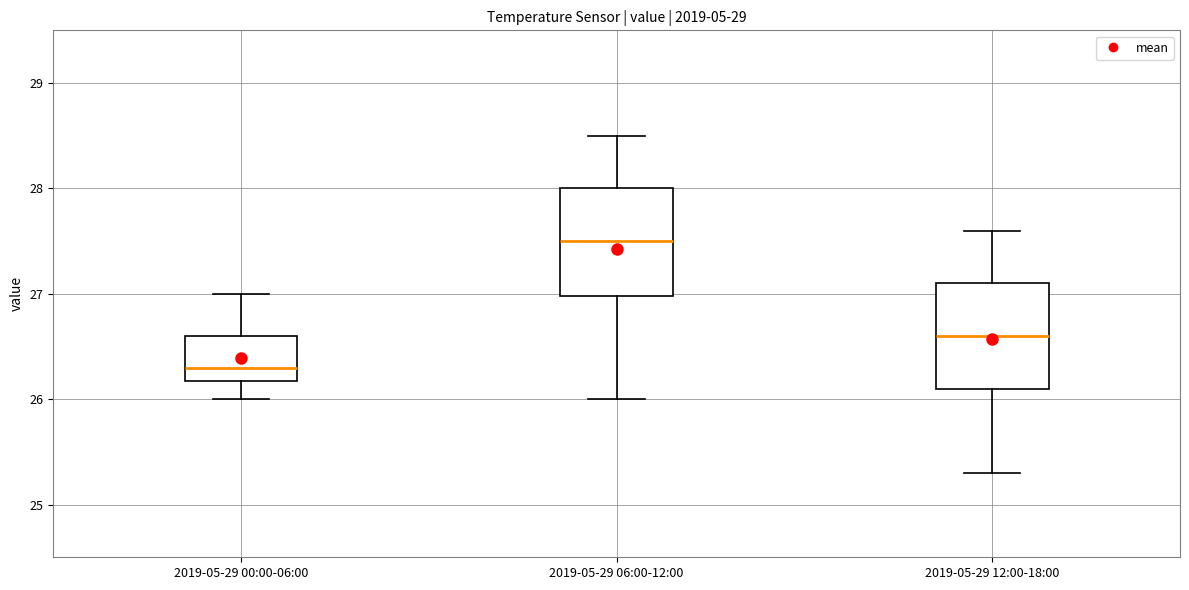

Where does the lower whisker of the box for 2019-05-29 00:00-06:00 end on the y-axis? The values are not printed on the chart, so give them approximately, as read against the axis.

26.0